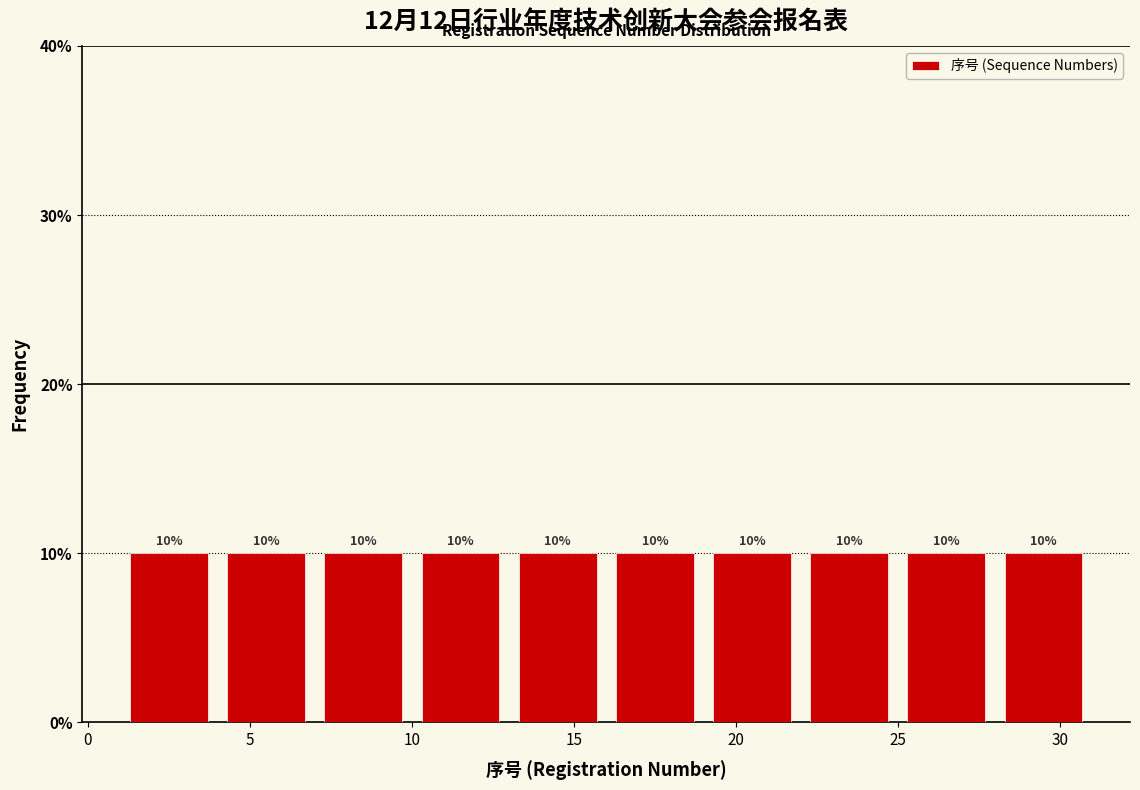

Reading left to right, transcribe this chart: for each bar, give the range it covers on the x-axis and its height.

1 to 4: 10
4 to 7: 10
7 to 10: 10
10 to 13: 10
13 to 16: 10
16 to 19: 10
19 to 22: 10
22 to 25: 10
25 to 28: 10
28 to 31: 10